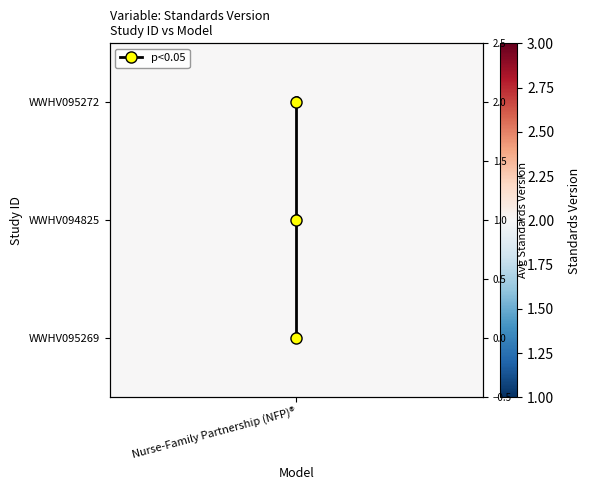

How many data points does each series have?

3